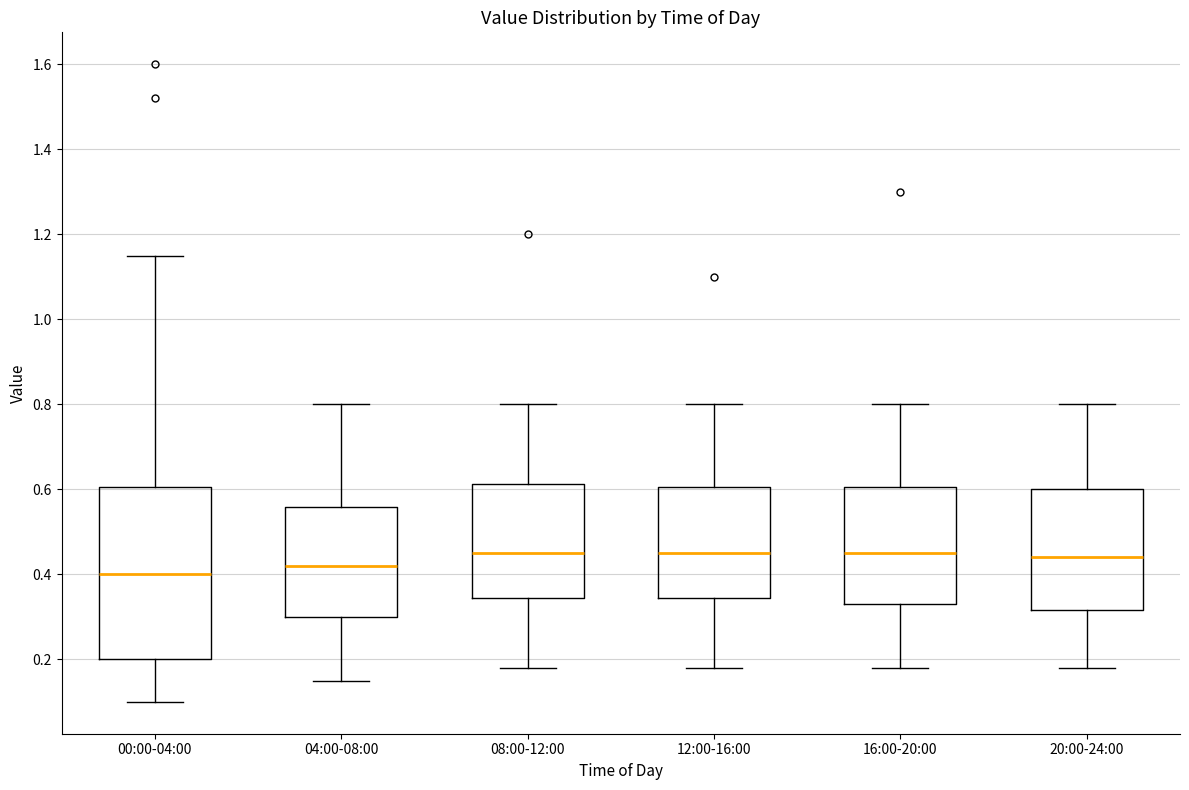

Reading left to right, read every box against the y-axis: the position of its median line, the range the box covers, and the ends of its whiskers. The values are not printed on the chart, so give them approximately, as read against the axis.

00:00-04:00: median 0.40, box 0.20 to 0.60, whiskers 0.10 to 1.16
04:00-08:00: median 0.42, box 0.30 to 0.56, whiskers 0.16 to 0.80
08:00-12:00: median 0.46, box 0.34 to 0.62, whiskers 0.18 to 0.80
12:00-16:00: median 0.46, box 0.34 to 0.60, whiskers 0.18 to 0.80
16:00-20:00: median 0.46, box 0.34 to 0.60, whiskers 0.18 to 0.80
20:00-24:00: median 0.44, box 0.32 to 0.60, whiskers 0.18 to 0.80